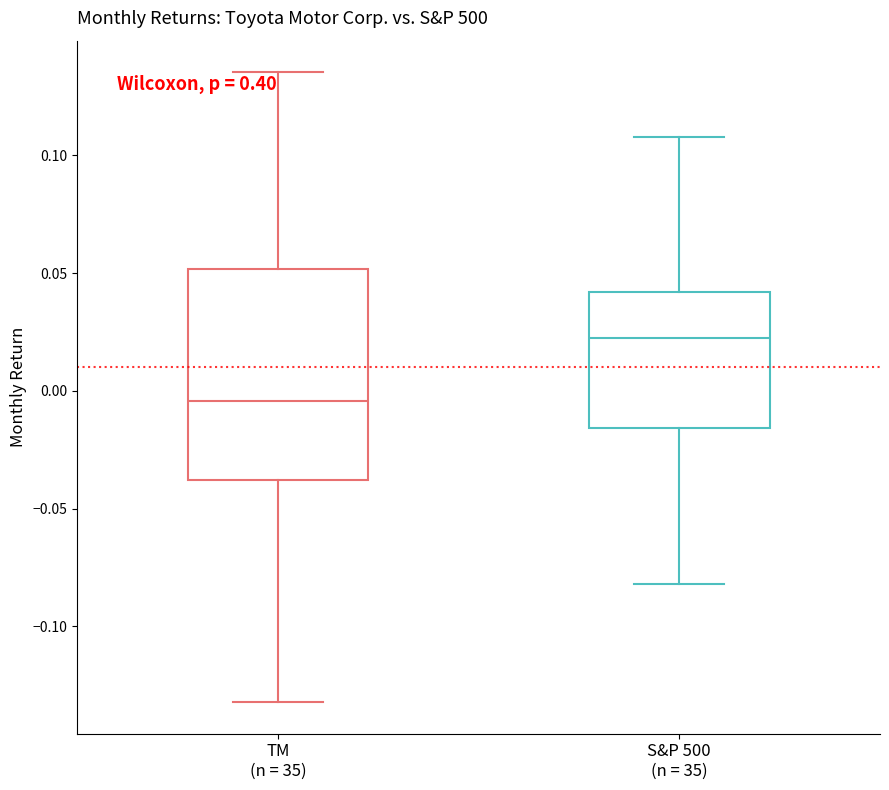

Where is the lower edge of the box for S&P 500 (n = 35) on the y-axis? The values are not printed on the chart, so give them approximately, as read against the axis.

-0.015